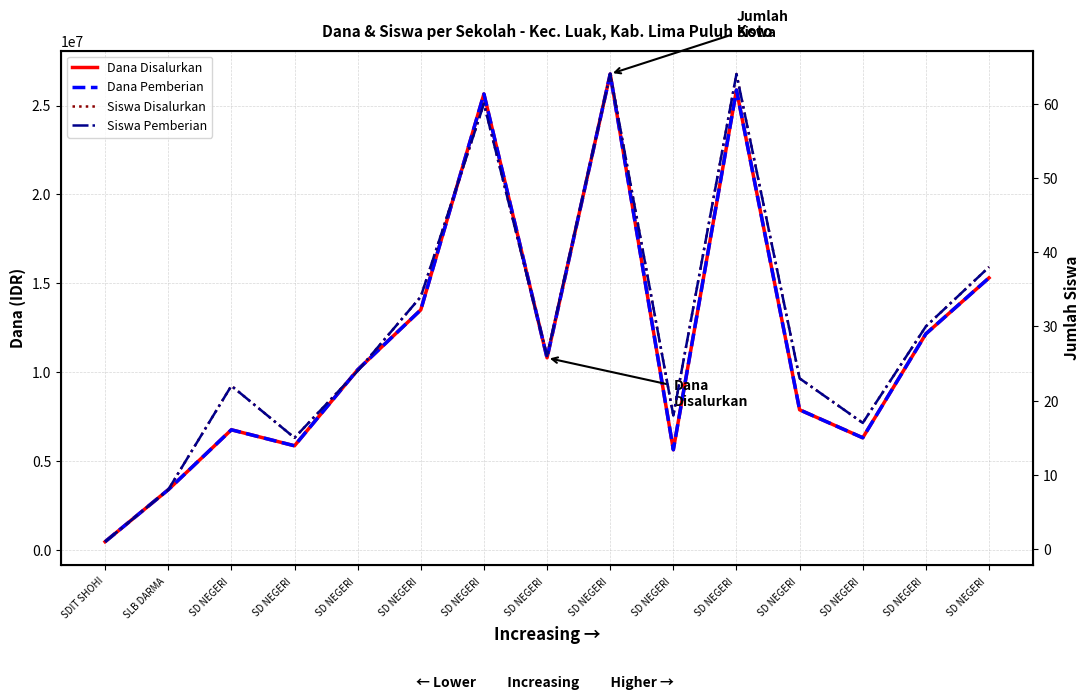

True or false: Siswa Pemberian and Dana Disalurkan intersect in this chart.

False